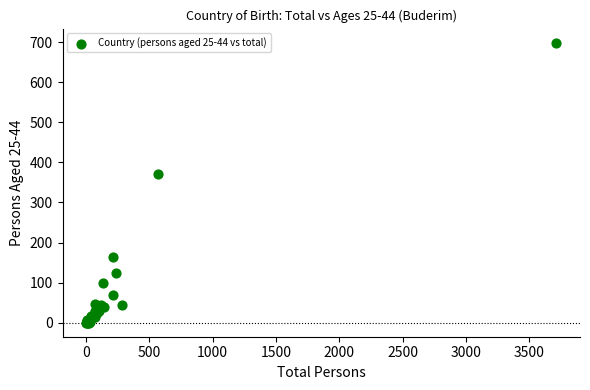

What Y value in the scatter plot is closest to 349?

372